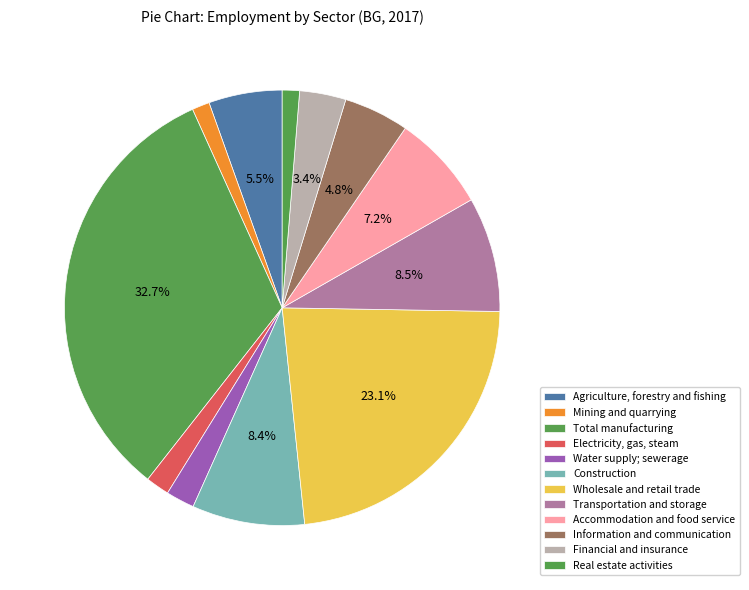

How many segments does this pie chart have?

12